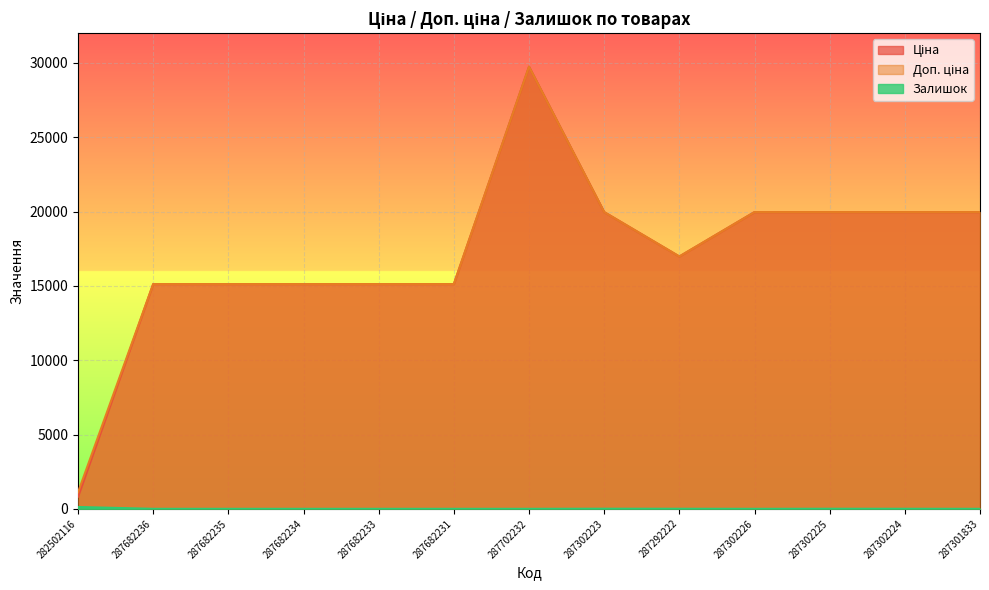

The value of Залишок at 287302224 is 3.0. True or false?

True